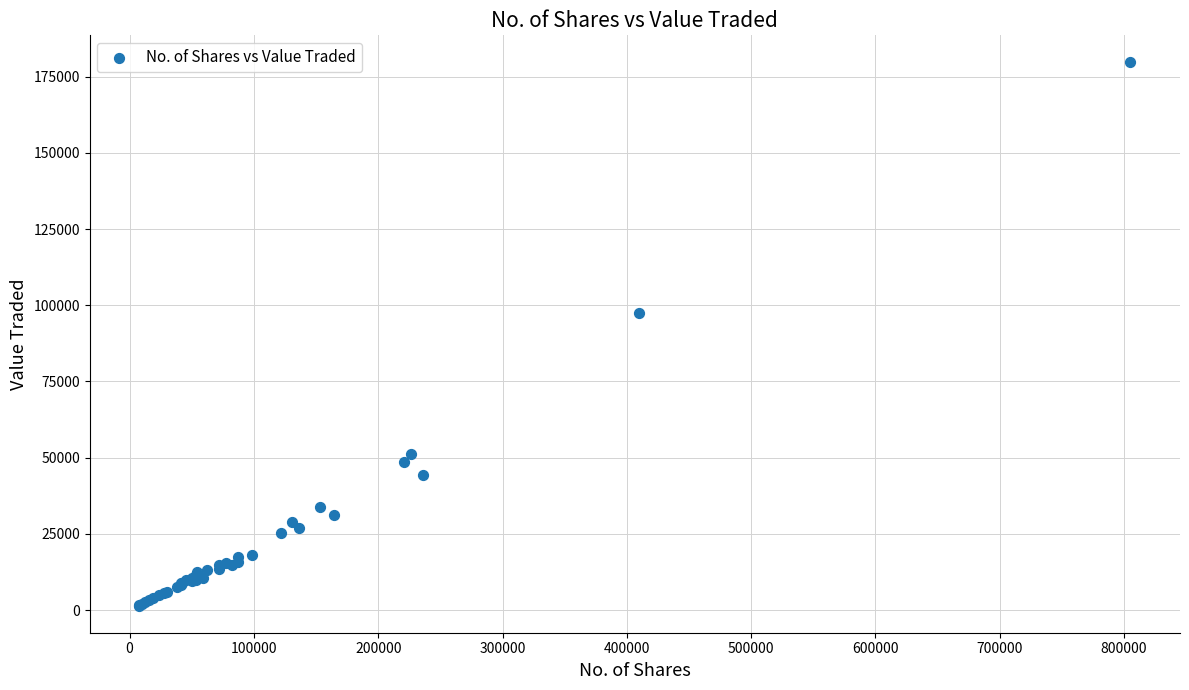

What Y value in the scatter plot is closest to 90556?

97331